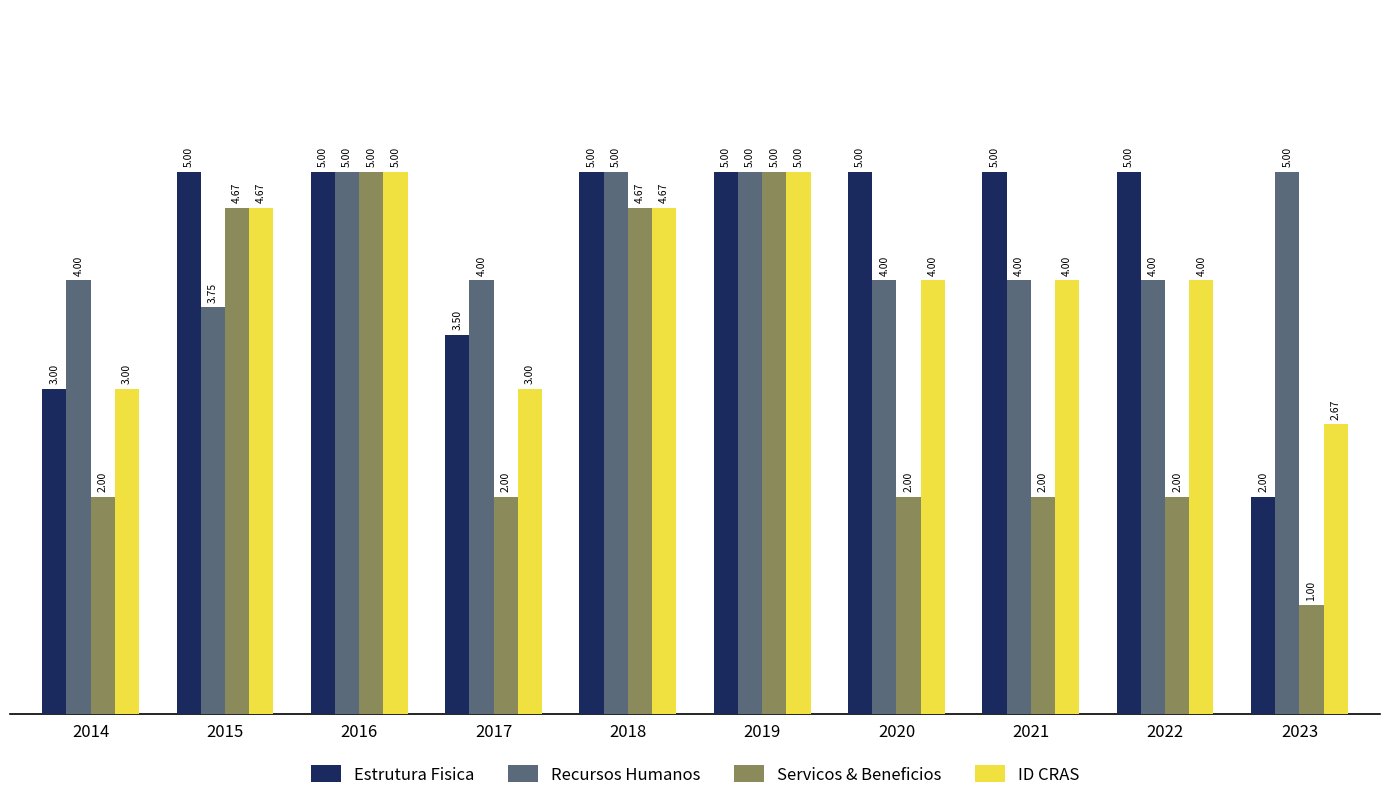

What is the spread (max minus min) of values at 2018?

0.3